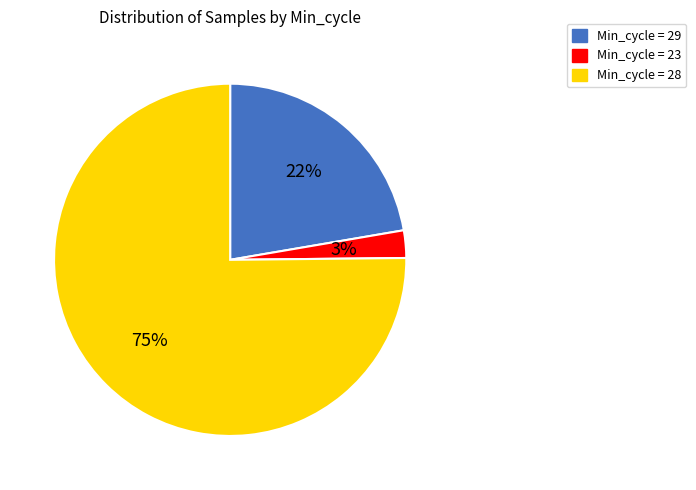

How many slices are in this pie chart?

3